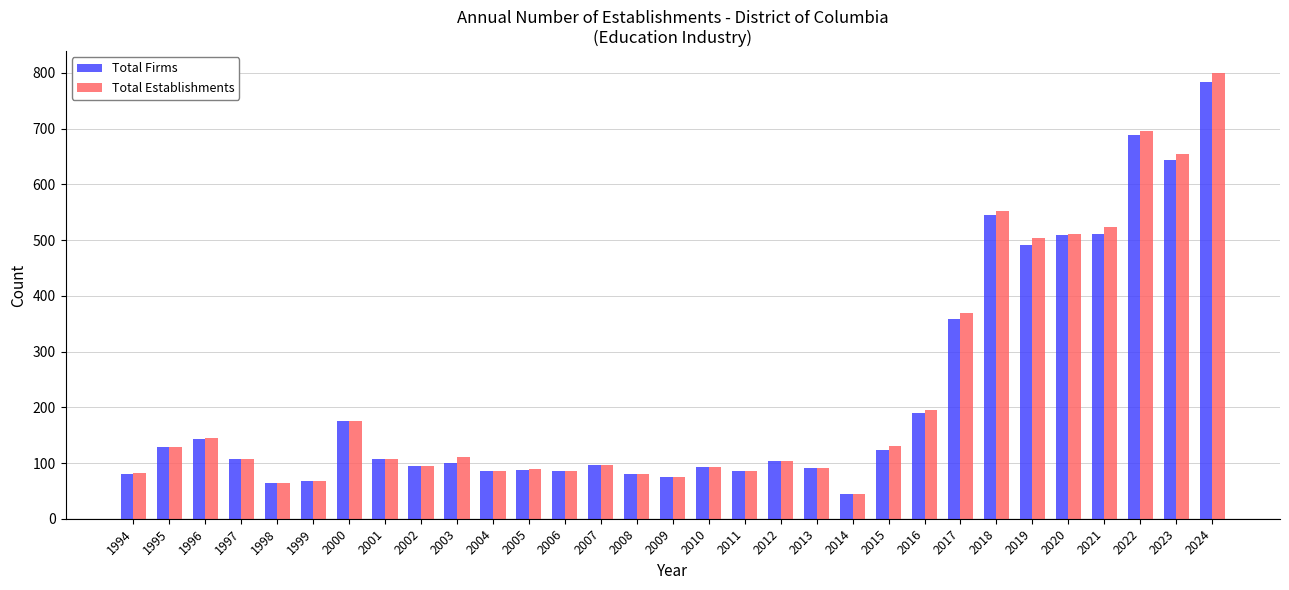

What is the value of the Total Establishments bar at the 10th from the left?

110